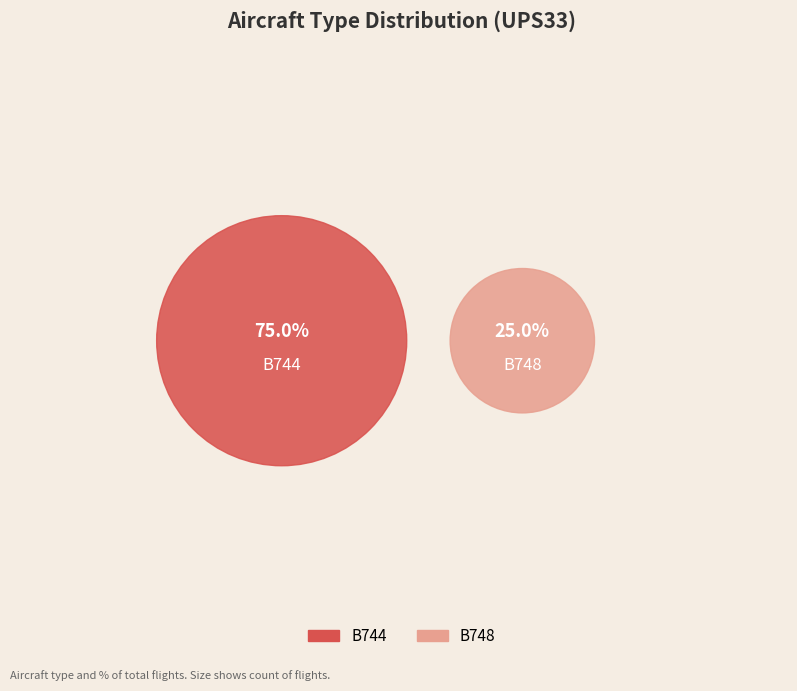

How many segments does this pie chart have?

2